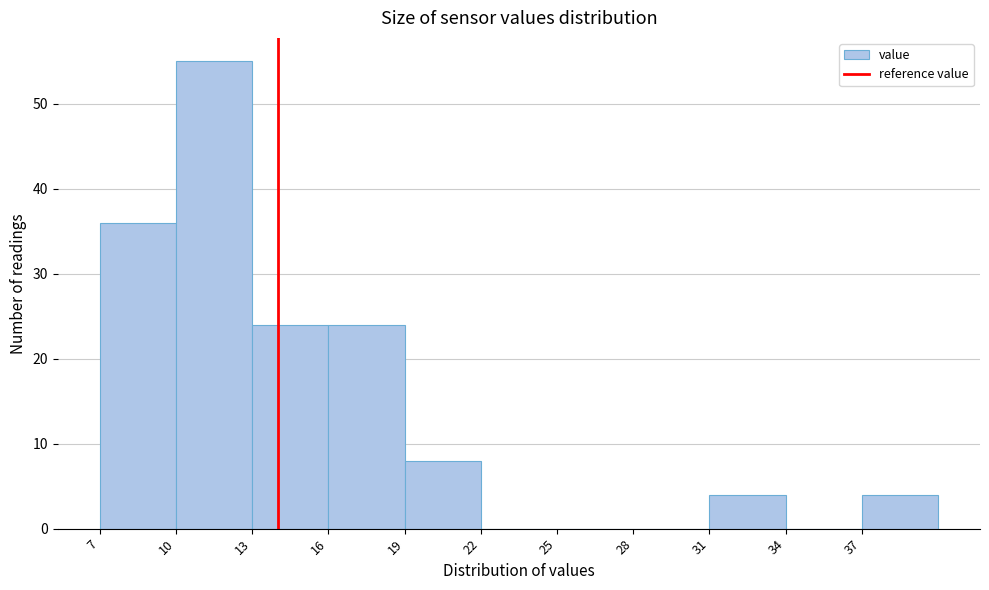

Reading left to right, list every bar in this chart as the range it spans on the x-axis followed by its height. The values are not printed on the chart, so give them approximately, as read against the axis.

7 to 10: 36
10 to 13: 55
13 to 16: 24
16 to 19: 24
19 to 22: 8
22 to 25: 0
25 to 28: 0
28 to 31: 0
31 to 34: 4
34 to 37: 0
37 to 40: 4